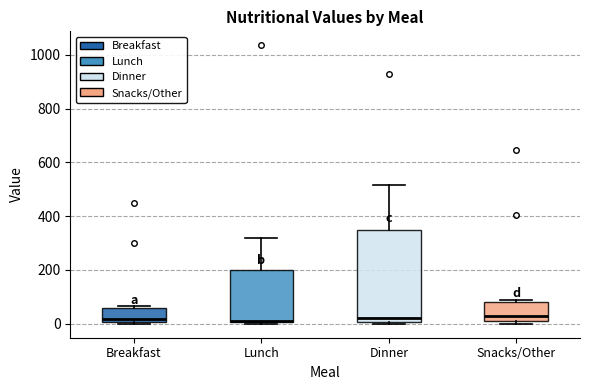

Which box is the tallest, from its lower edge to its upper edge?

Dinner